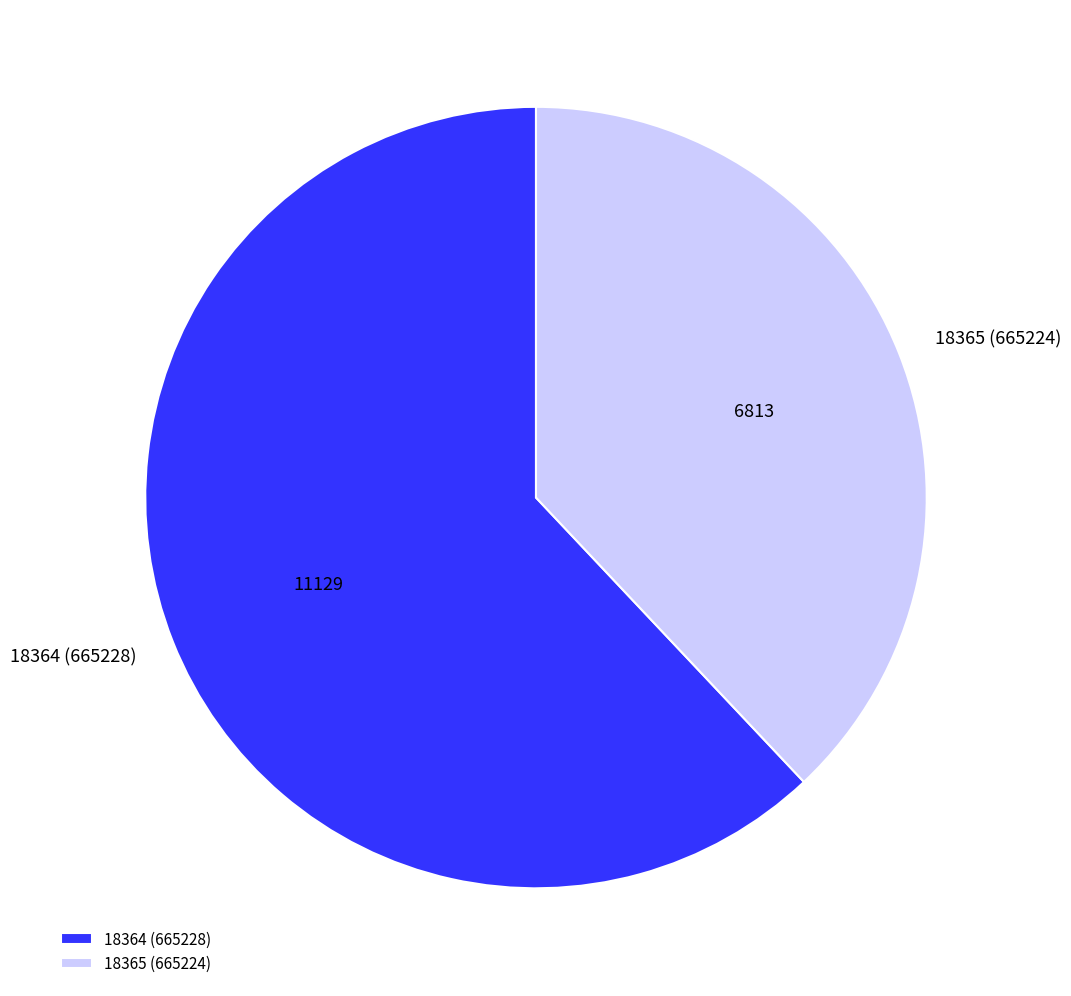

What is the smallest slice in the pie chart?

18365 (665224)